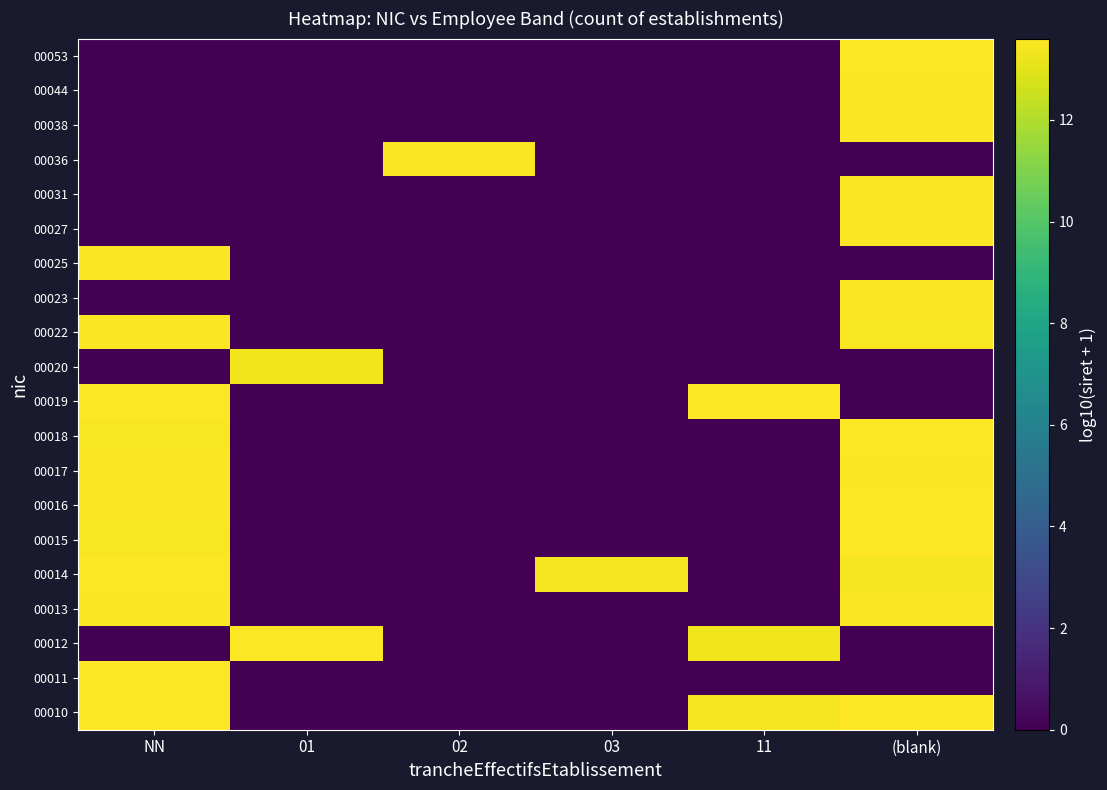

Reading left to right, transcribe all the data shown in this chart.

00010: NN=13.6	01=0.0	02=0.0	03=0.0	11=13.4	(blank)=13.6
00011: NN=13.6	01=0.0	02=0.0	03=0.0	11=0.0	(blank)=0.0
00012: NN=0.0	01=13.6	02=0.0	03=0.0	11=13.3	(blank)=0.0
00013: NN=13.5	01=0.0	02=0.0	03=0.0	11=0.0	(blank)=13.5
00014: NN=13.6	01=0.0	02=0.0	03=13.4	11=0.0	(blank)=13.4
00015: NN=13.5	01=0.0	02=0.0	03=0.0	11=0.0	(blank)=13.6
00016: NN=13.5	01=0.0	02=0.0	03=0.0	11=0.0	(blank)=13.6
00017: NN=13.5	01=0.0	02=0.0	03=0.0	11=0.0	(blank)=13.5
00018: NN=13.5	01=0.0	02=0.0	03=0.0	11=0.0	(blank)=13.6
00019: NN=13.6	01=0.0	02=0.0	03=0.0	11=13.6	(blank)=0.0
00020: NN=0.0	01=13.3	02=0.0	03=0.0	11=0.0	(blank)=0.0
00022: NN=13.5	01=0.0	02=0.0	03=0.0	11=0.0	(blank)=13.5
00023: NN=0.0	01=0.0	02=0.0	03=0.0	11=0.0	(blank)=13.5
00025: NN=13.5	01=0.0	02=0.0	03=0.0	11=0.0	(blank)=0.0
00027: NN=0.0	01=0.0	02=0.0	03=0.0	11=0.0	(blank)=13.5
00031: NN=0.0	01=0.0	02=0.0	03=0.0	11=0.0	(blank)=13.5
00036: NN=0.0	01=0.0	02=13.5	03=0.0	11=0.0	(blank)=0.0
00038: NN=0.0	01=0.0	02=0.0	03=0.0	11=0.0	(blank)=13.5
00044: NN=0.0	01=0.0	02=0.0	03=0.0	11=0.0	(blank)=13.5
00053: NN=0.0	01=0.0	02=0.0	03=0.0	11=0.0	(blank)=13.6